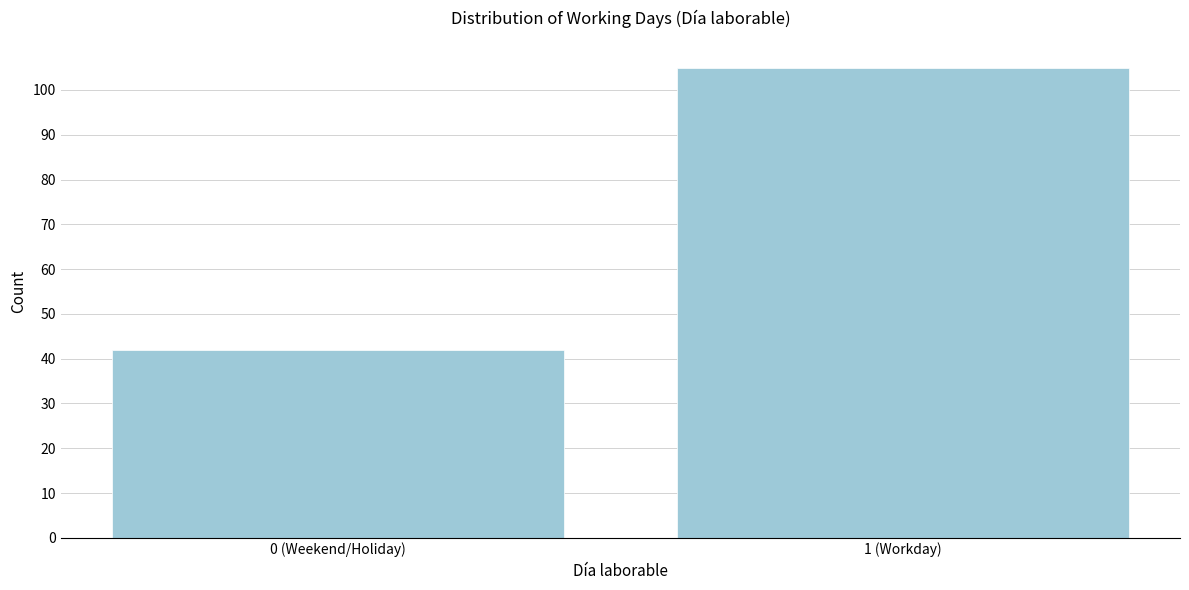

Reading left to right, what are all the values shown in this chart?

42	105